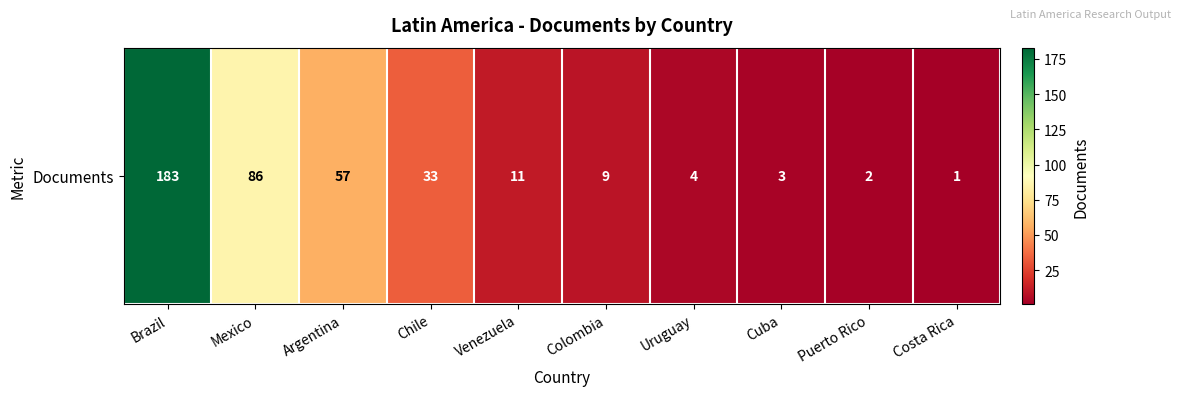

Where is the data nearest to the value 92?

Mexico